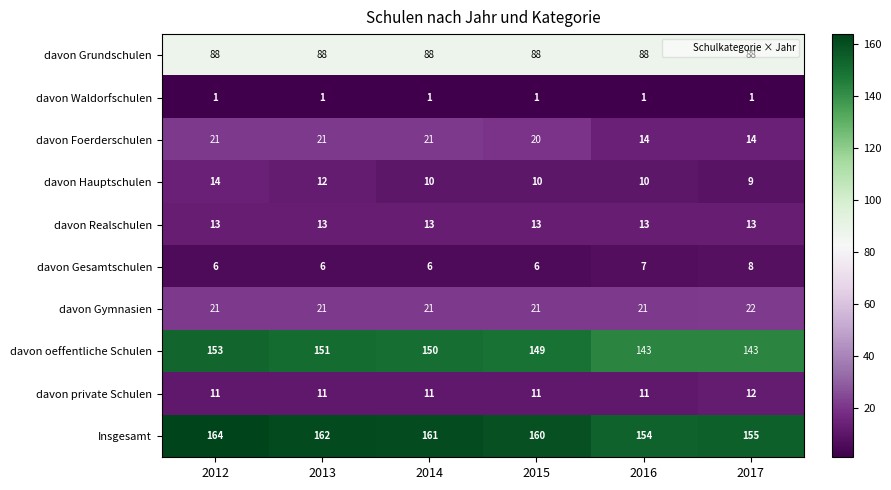

What is the spread (max minus min) of values at 2013?

161